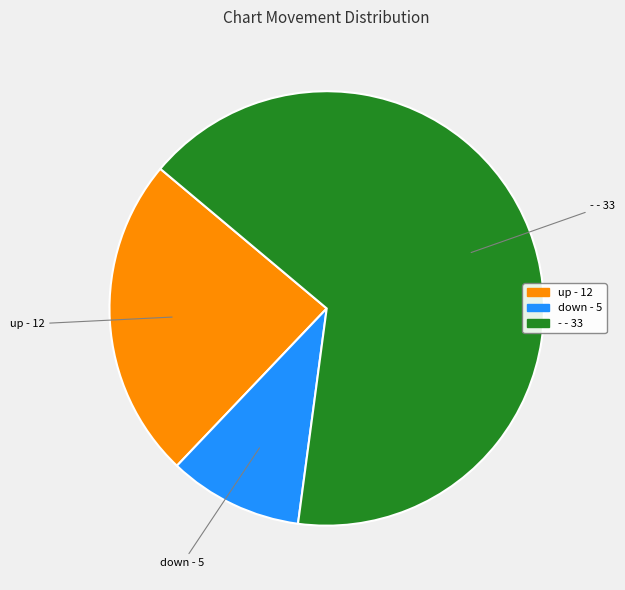

Is it true that up is 24% of the pie?

True